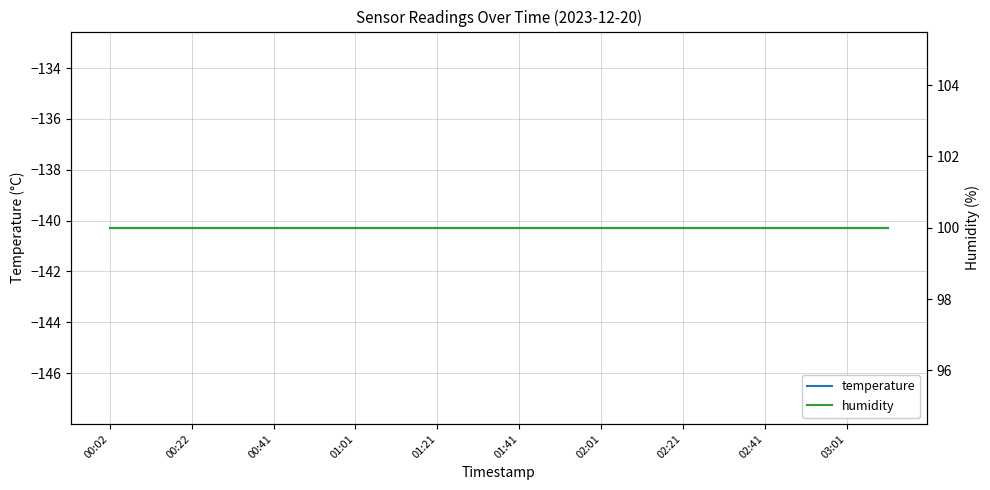

What is the difference between the highest and lowest values at 02:41?

240.3